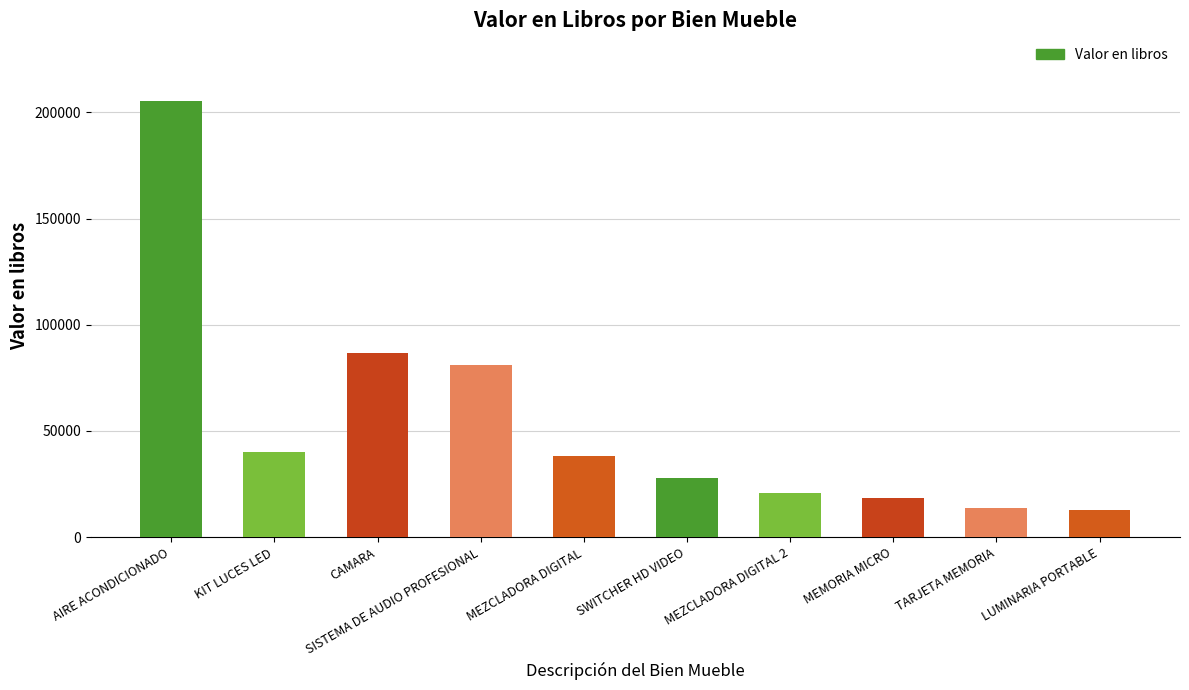

Does the chart contain any negative values?

No